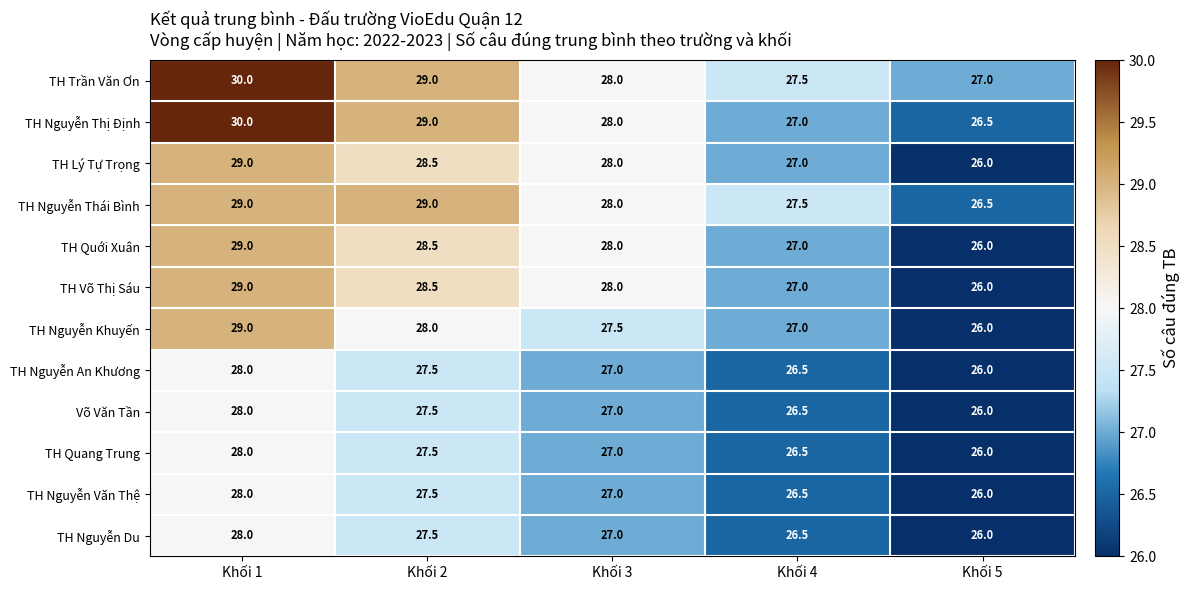

Which series has the largest total across all categories?

TH Trần Văn Ơn